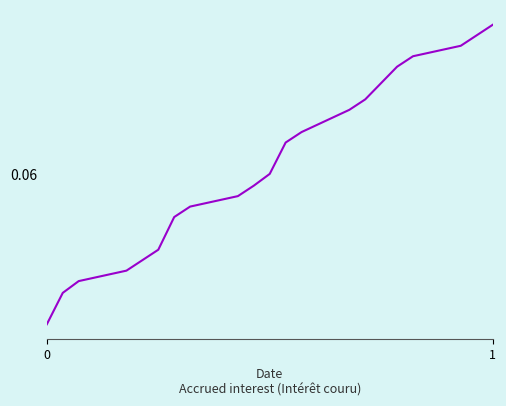

Reading left to right, what are all the values shown in this chart?

0.0	0.1	0.1	0.1	0.1	0.1	0.1	0.1	0.1	0.1	0.1	0.1	0.1	0.1	0.1	0.1	0.1	0.1	0.1	0.1